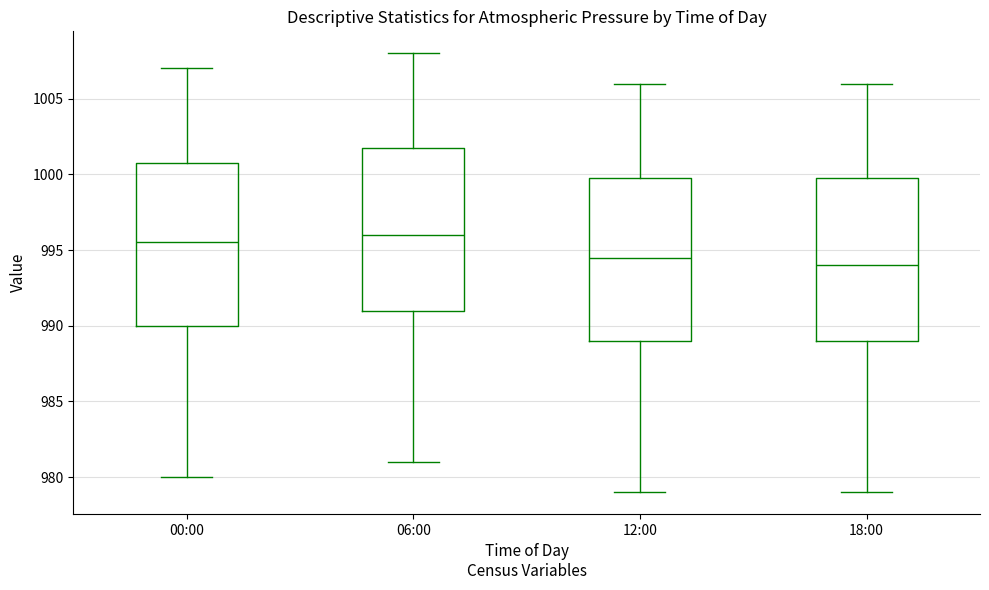

Which box has the lowest median line?

18:00